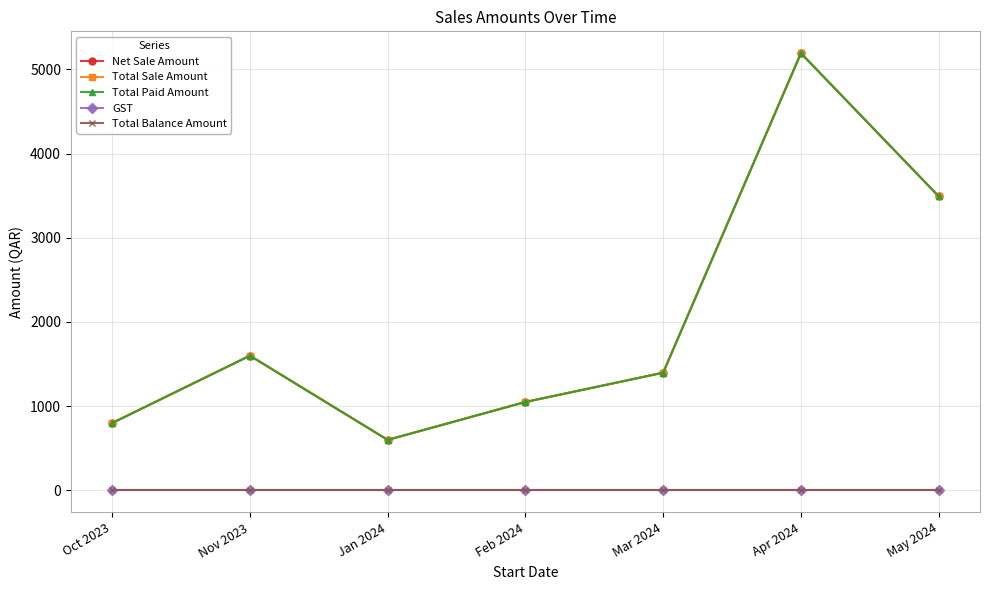

Reading left to right, transcribe all the data shown in this chart.

Net Sale Amount: Oct 2023=800	Nov 2023=1600	Jan 2024=600	Feb 2024=1050	Mar 2024=1398	Apr 2024=5192	May 2024=3493
Total Sale Amount: Oct 2023=800	Nov 2023=1600	Jan 2024=600	Feb 2024=1050	Mar 2024=1398	Apr 2024=5192	May 2024=3493
Total Paid Amount: Oct 2023=800	Nov 2023=1600	Jan 2024=600	Feb 2024=1050	Mar 2024=1398	Apr 2024=5192	May 2024=3493
GST: Oct 2023=0	Nov 2023=0	Jan 2024=0	Feb 2024=0	Mar 2024=0	Apr 2024=0	May 2024=0
Total Balance Amount: Oct 2023=0	Nov 2023=0	Jan 2024=0	Feb 2024=0	Mar 2024=0	Apr 2024=0	May 2024=0